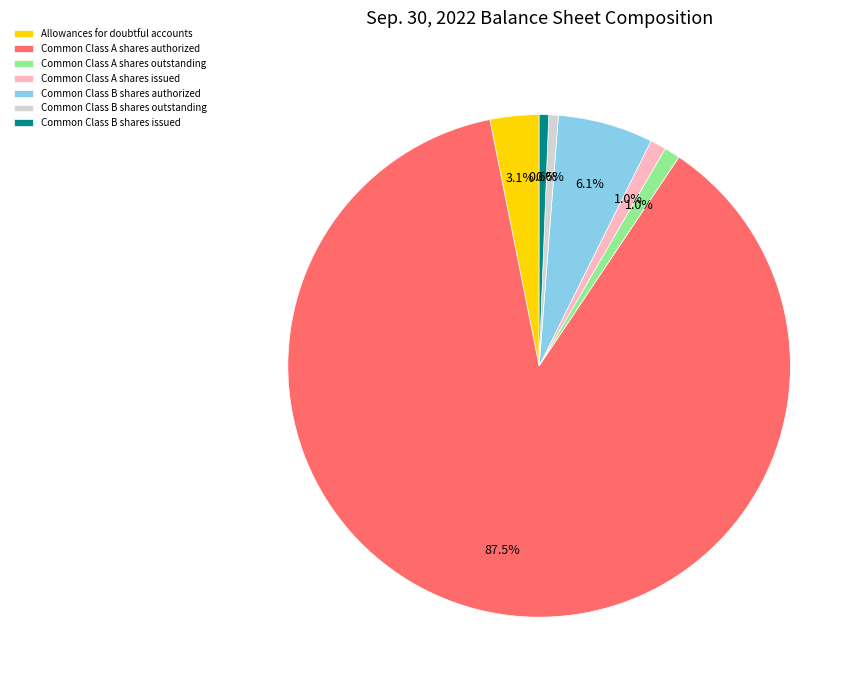

Which slice is the largest?

Common Class A shares authorized